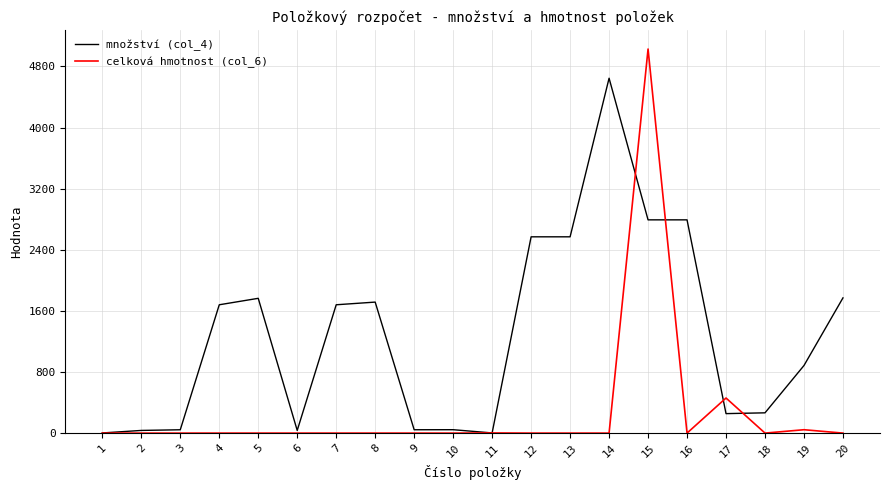

True or false: celková hmotnost (col_6) has a value of 5028.2 at 15.

True